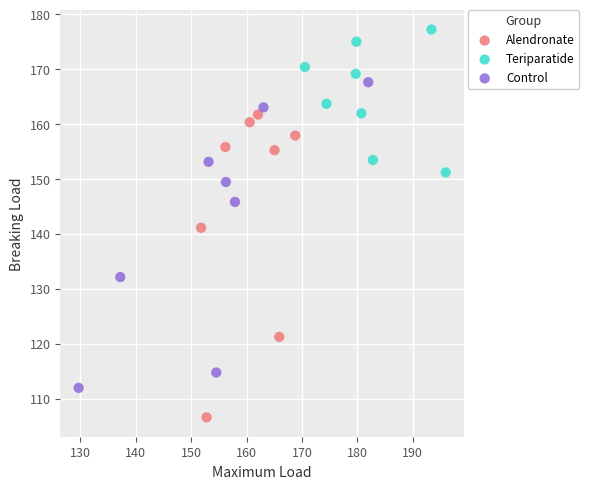

Which series contains the highest Y value?

Teriparatide